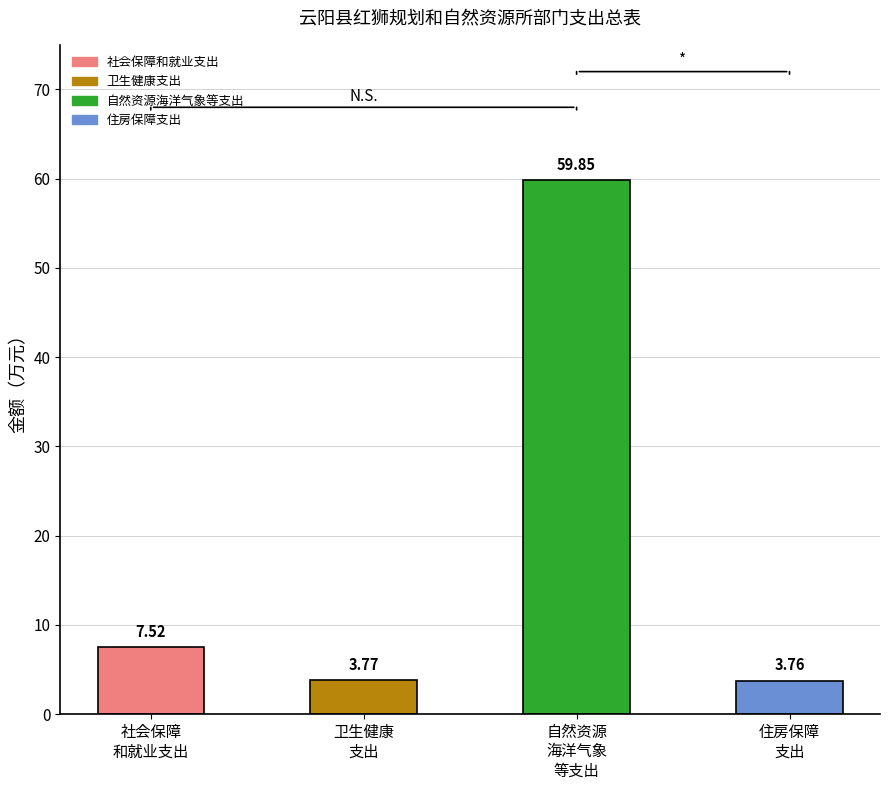

Where is the data nearest to the value 31?

社会保障
和就业支出